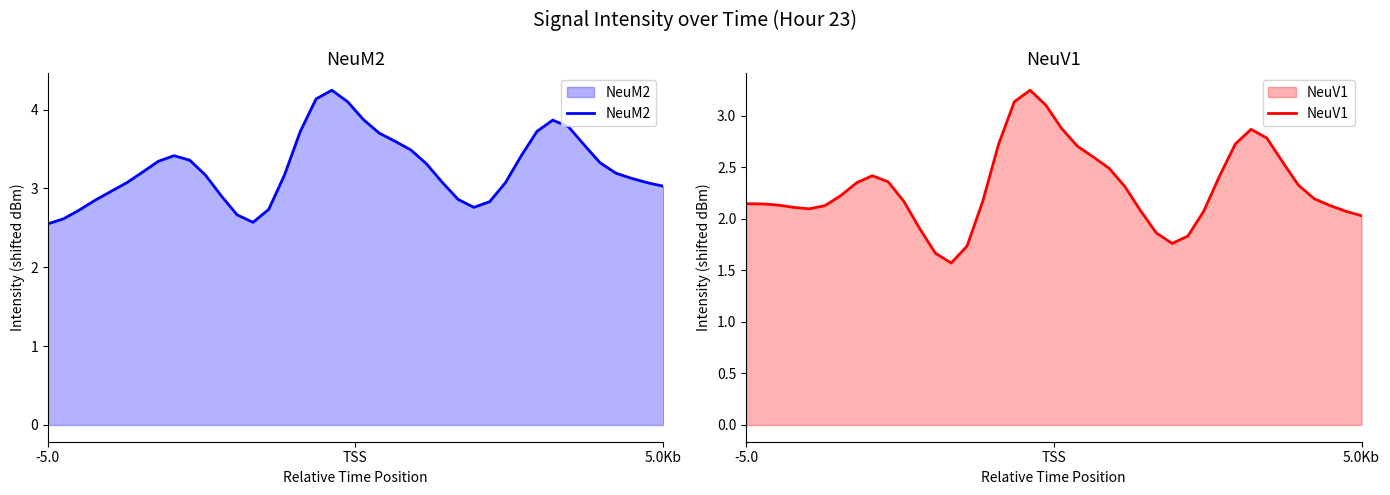

List the series in order of their peak value, lowest first.

NeuV1, NeuM2